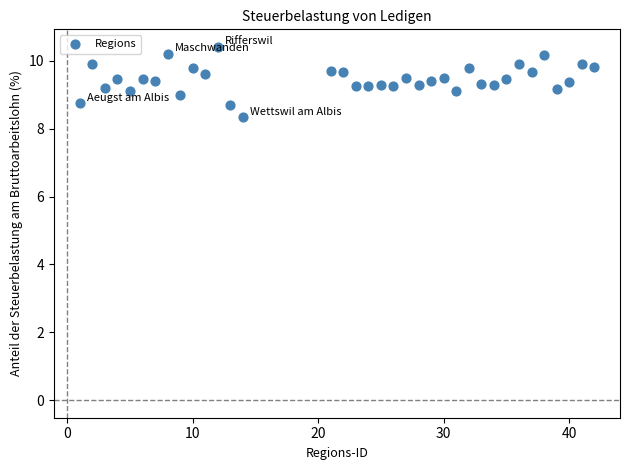

What is the range of X values (max minus min)?

41.0